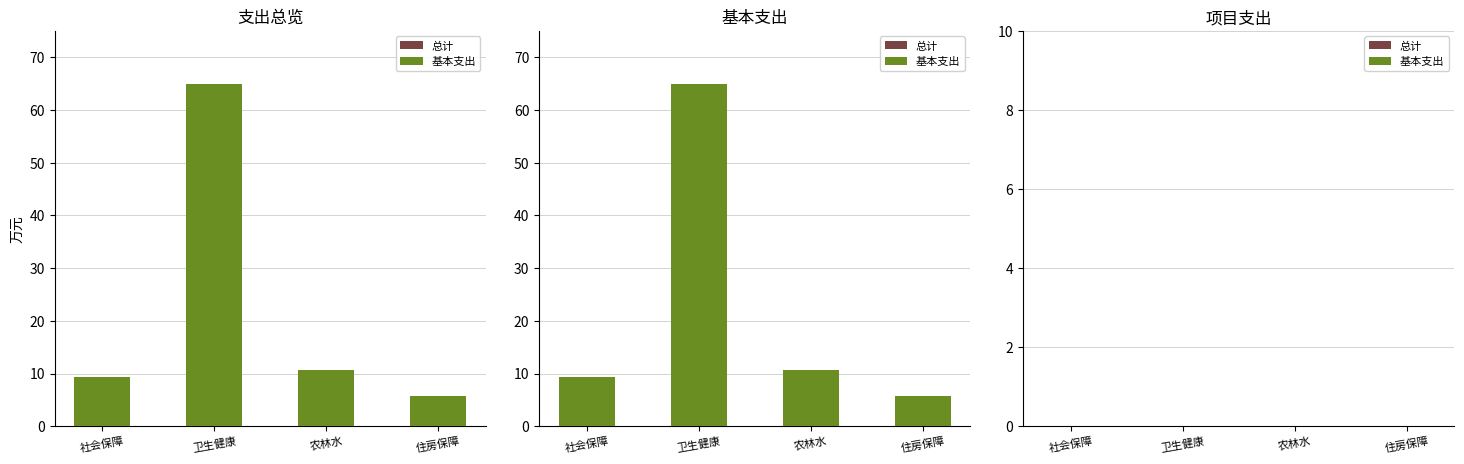

What is the sum of the 基本支出 values at 农林水 and 住房保障?

16.4